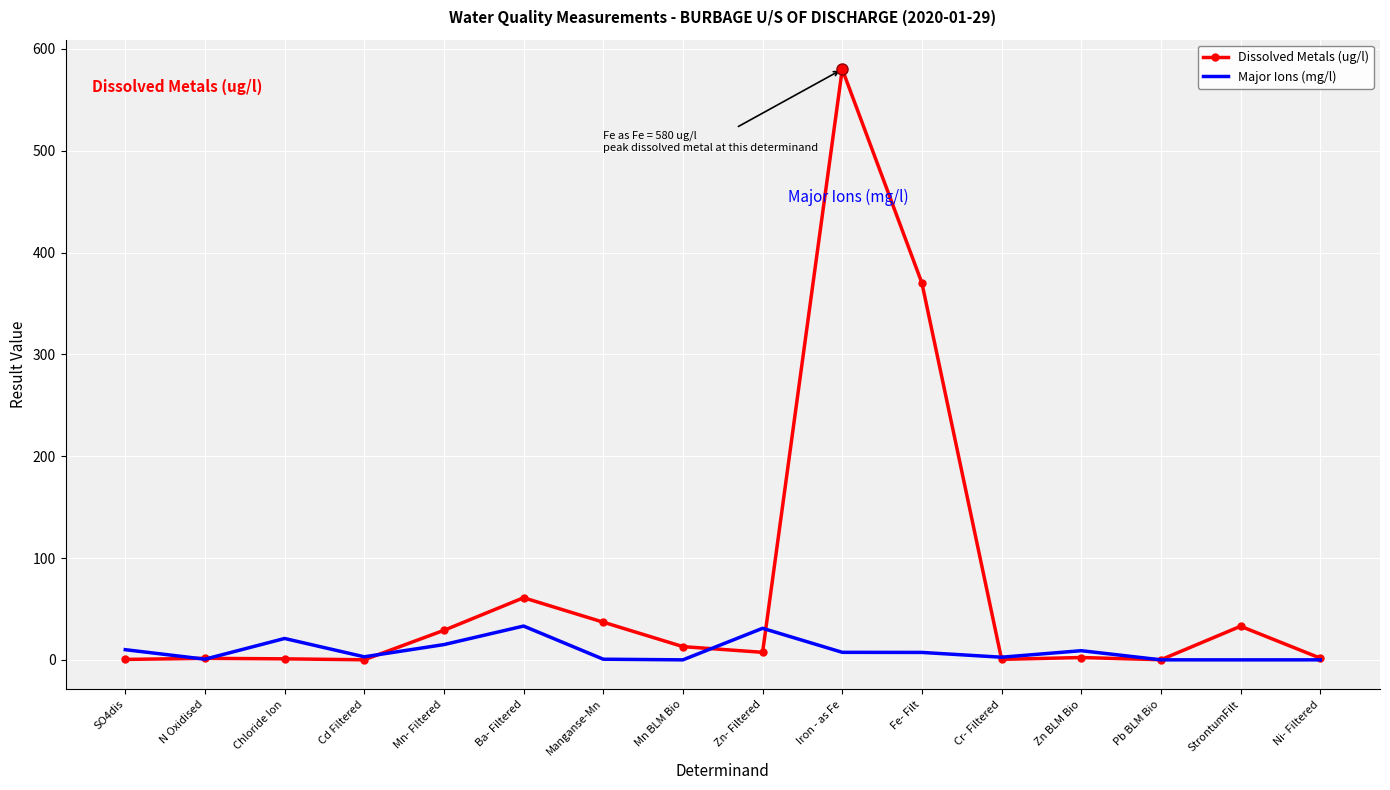

How many values in the Major Ions (mg/l) series are below 7?

8